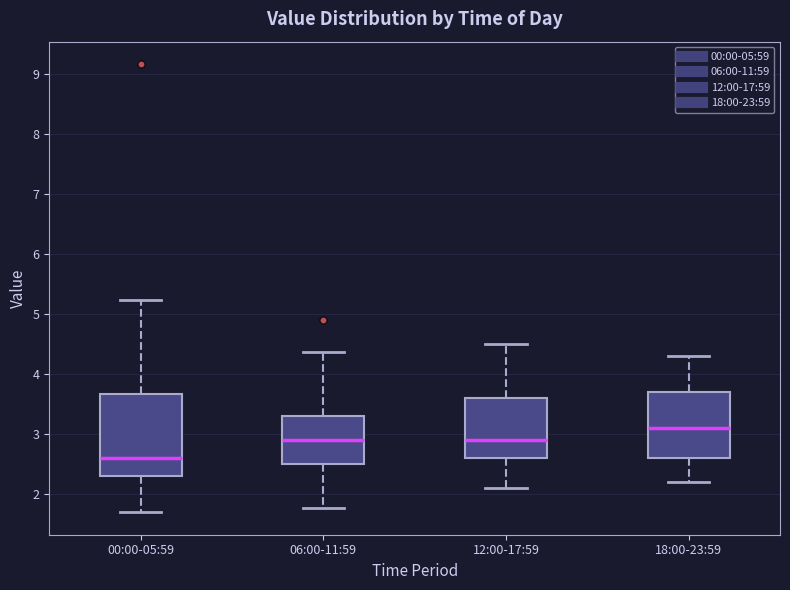

Reading left to right, transcribe this box plot: for each box, give where its median line is, the range the box spans, and where its two whiskers end, as read against the y-axis. The values are not printed on the chart, so give them approximately, as read against the axis.

00:00-05:59: median 2.6, box 2.3 to 3.7, whiskers 1.7 to 5.2
06:00-11:59: median 2.9, box 2.5 to 3.3, whiskers 1.8 to 4.4
12:00-17:59: median 2.9, box 2.6 to 3.6, whiskers 2.1 to 4.5
18:00-23:59: median 3.1, box 2.6 to 3.7, whiskers 2.2 to 4.3